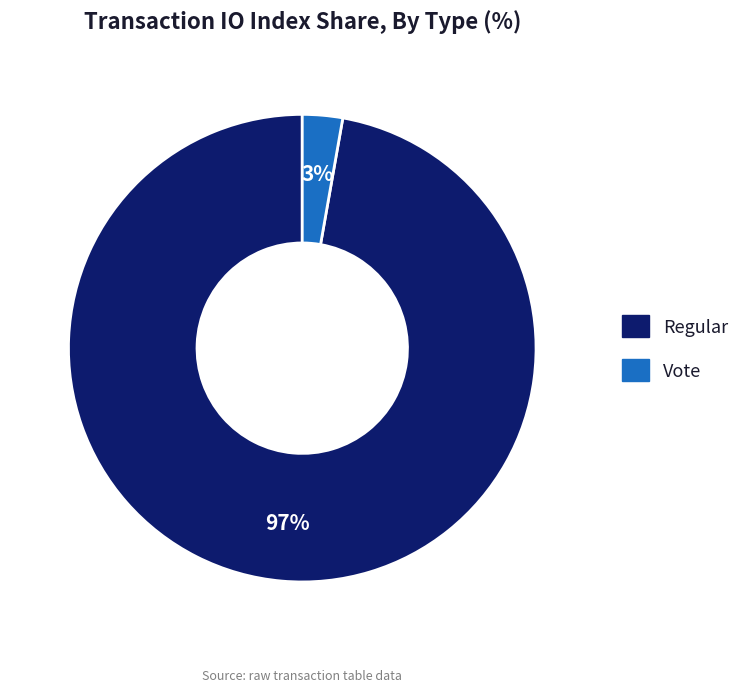

Is the sum of Regular and Vote greater than half?

Yes